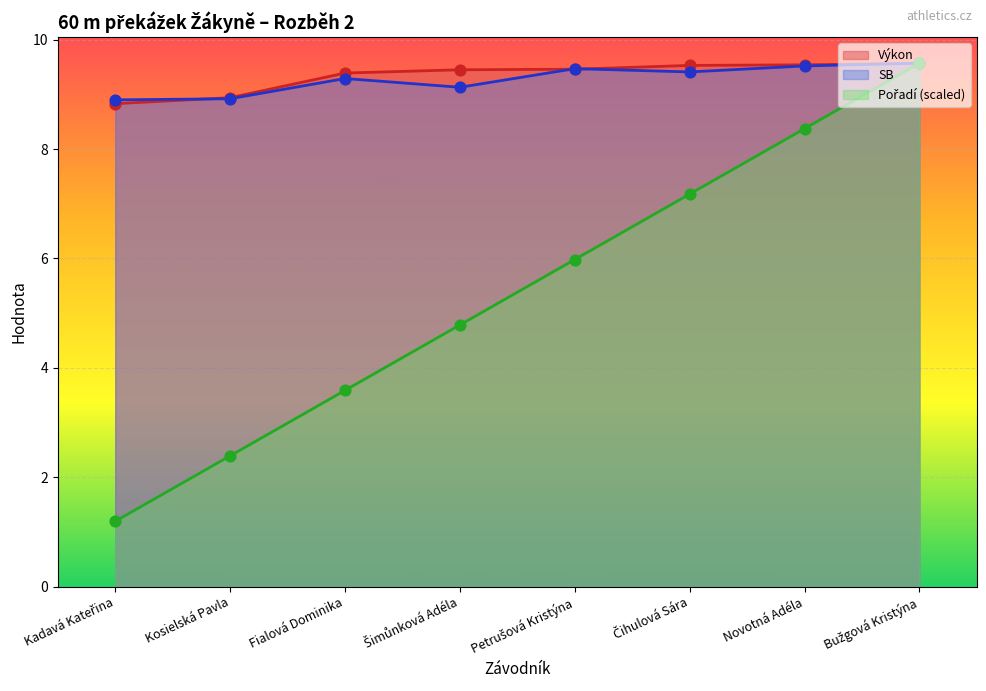

Which series has the largest Y range (max minus min)?

Pořadí